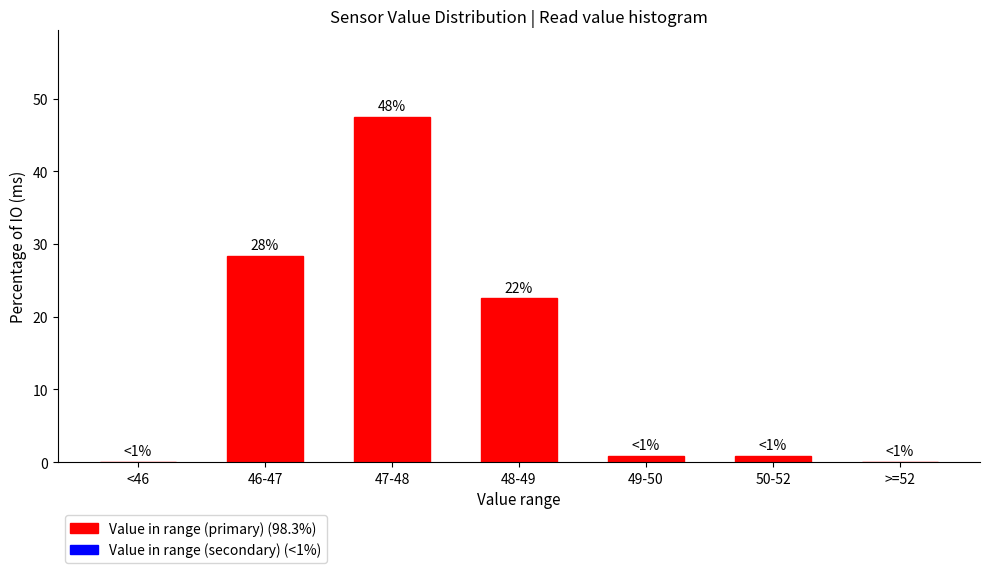

Reading left to right, list all the values displayed in this chart.

<46=0.0	46-47=28.3	47-48=47.5	48-49=22.5	49-50=0.8	50-52=0.8	>=52=0.0